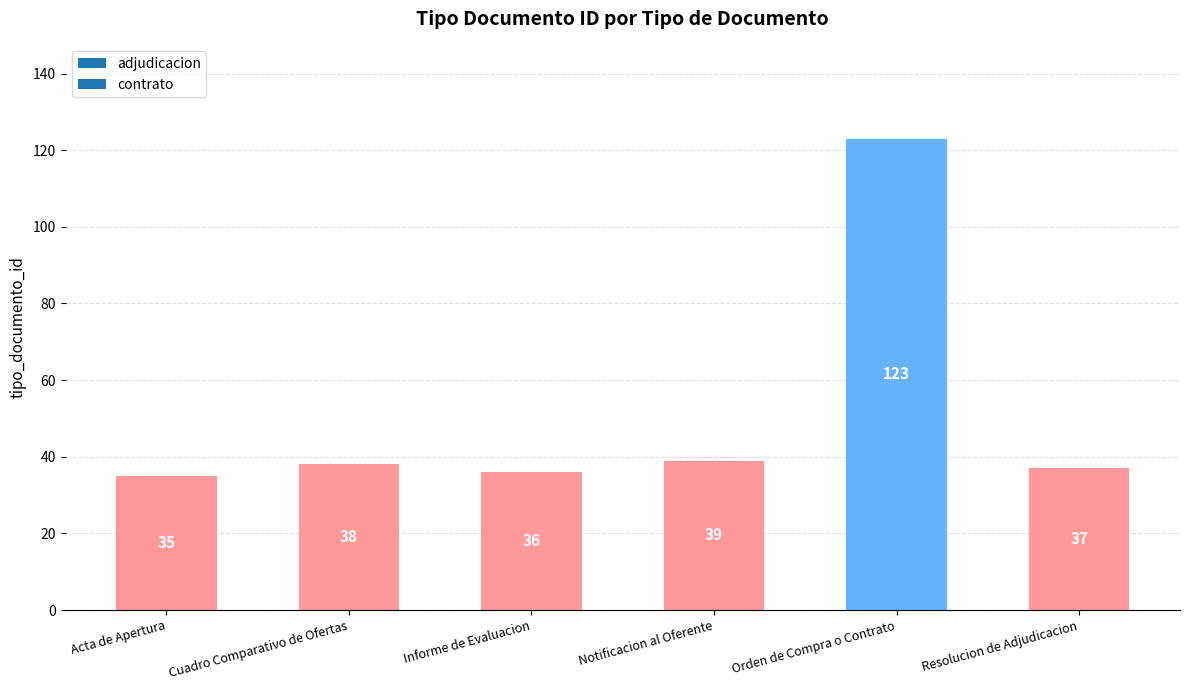

Count the number of categories in the chart.

6